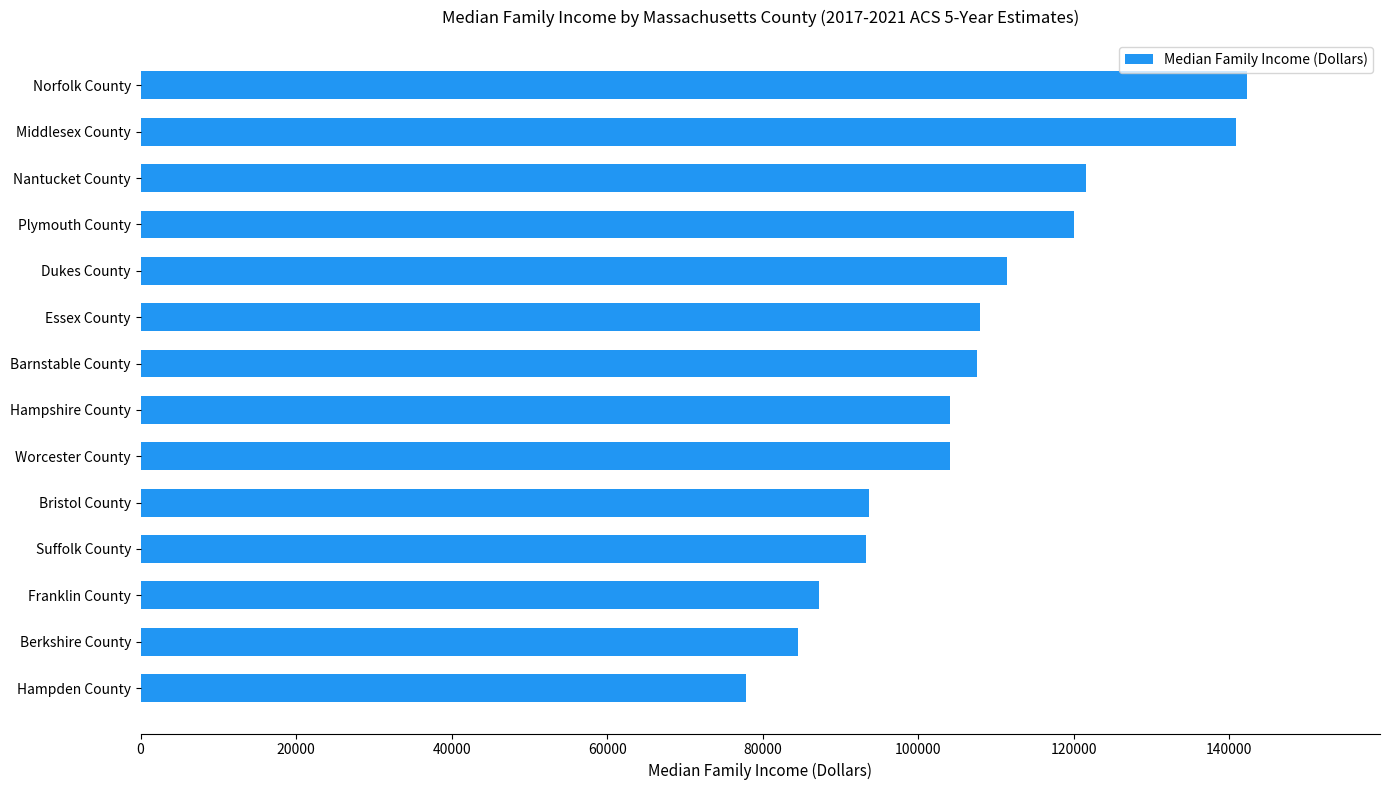

What is the difference between the maximum and minimum values?

64457